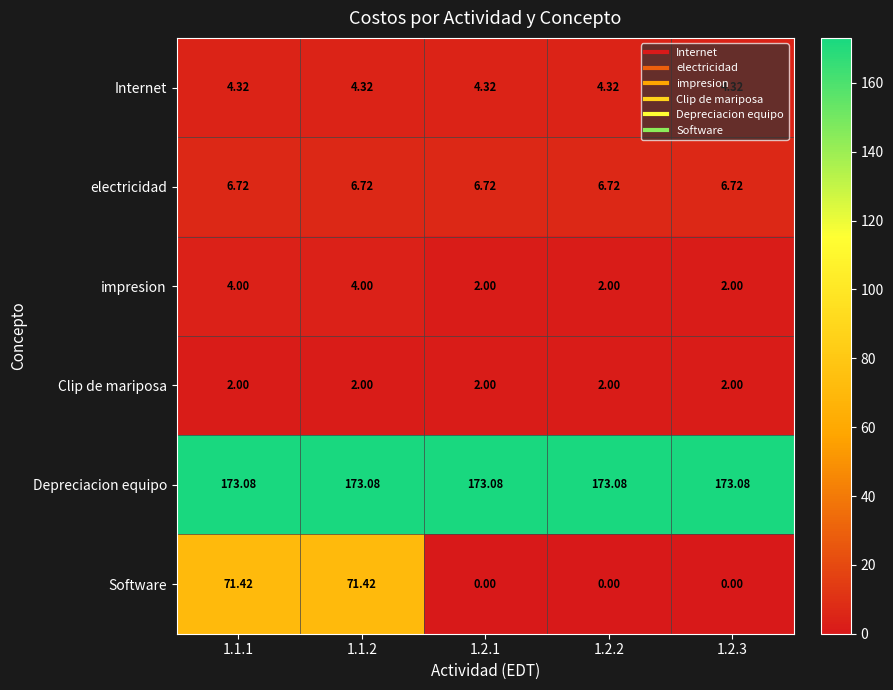

Which series has the largest total across all categories?

Depreciacion equipo